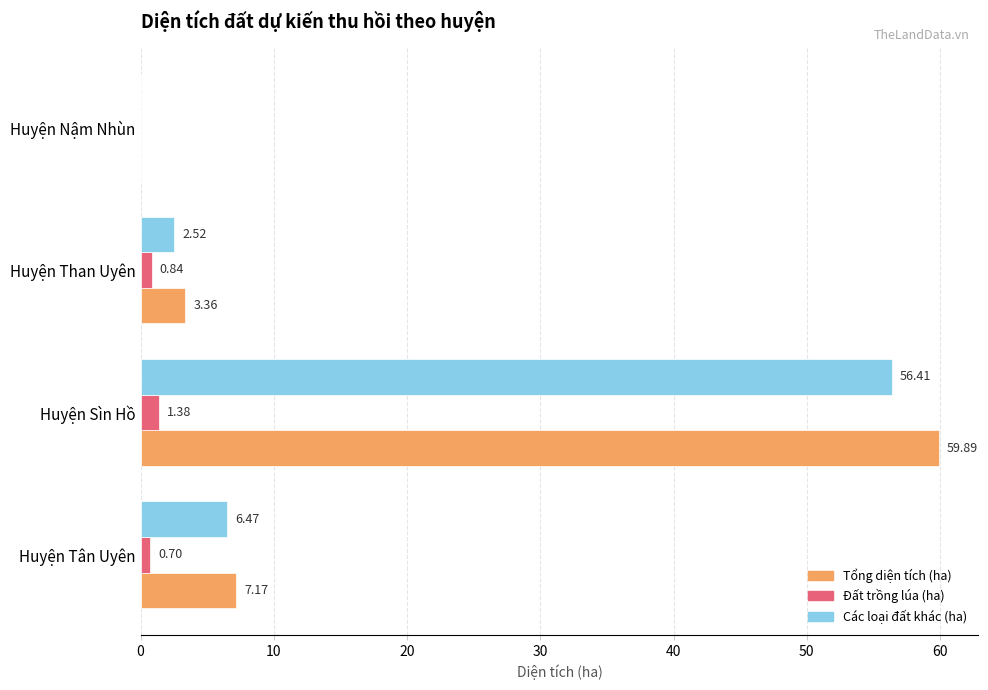

Which series has the largest total across all categories?

Tổng diện tích (ha)